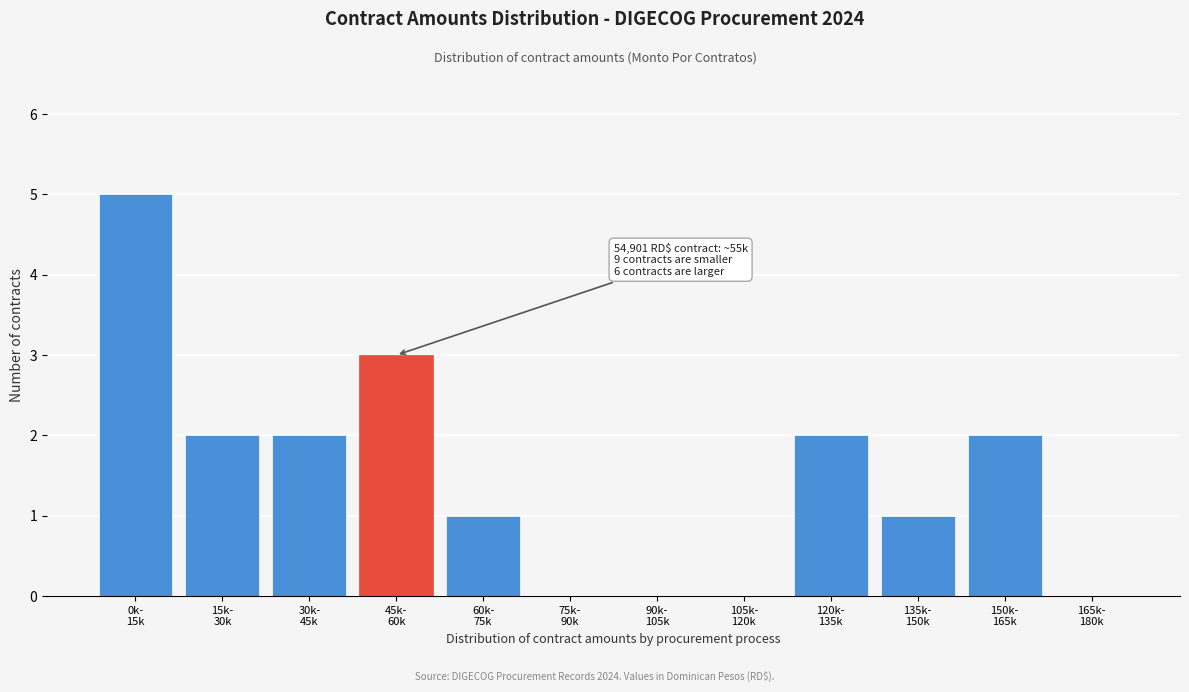

What is the sum of all values?

18